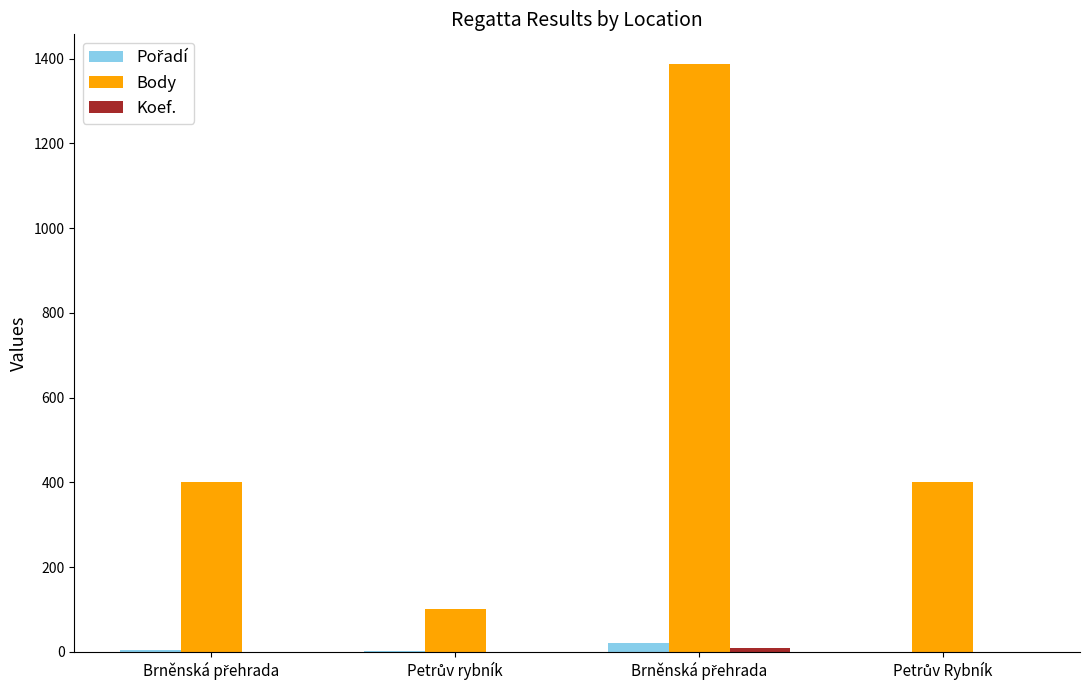

How many distinct data groups are displayed?

3